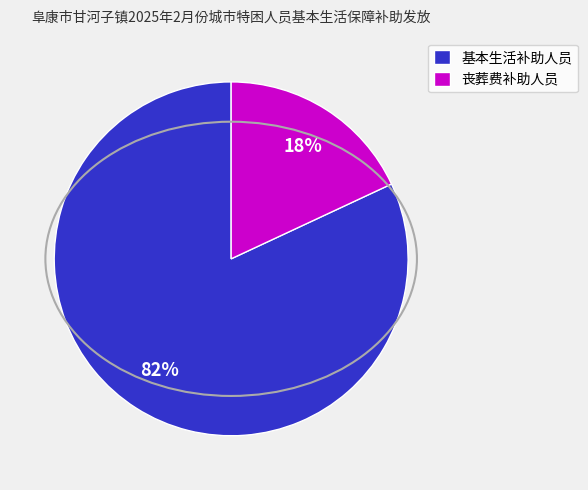

Is it true that 丧葬费补助人员 is 4% of the pie?

False